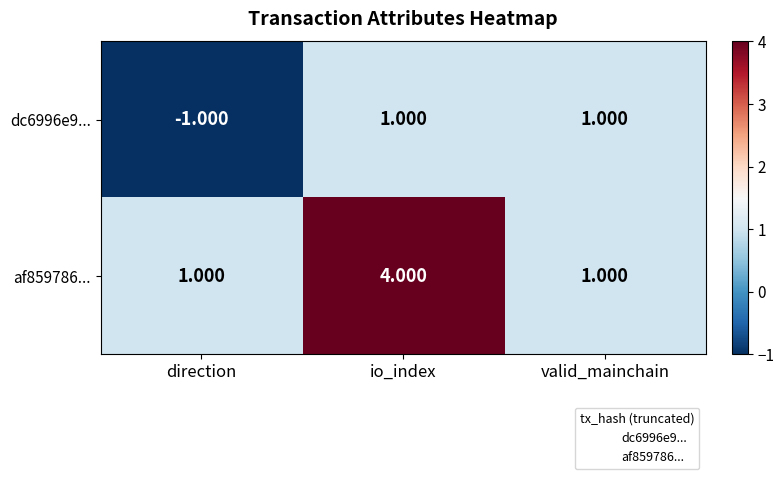

Is the value of dc6996e9... at io_index greater than the value of af859786... at io_index?

No